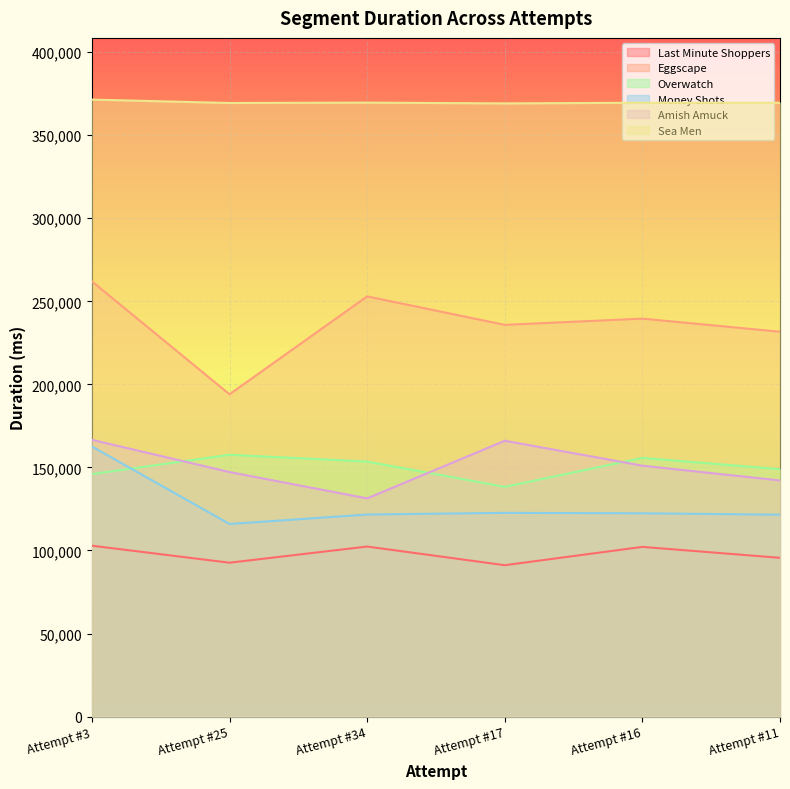

What is the label of the 1st point from the right?

Attempt #11